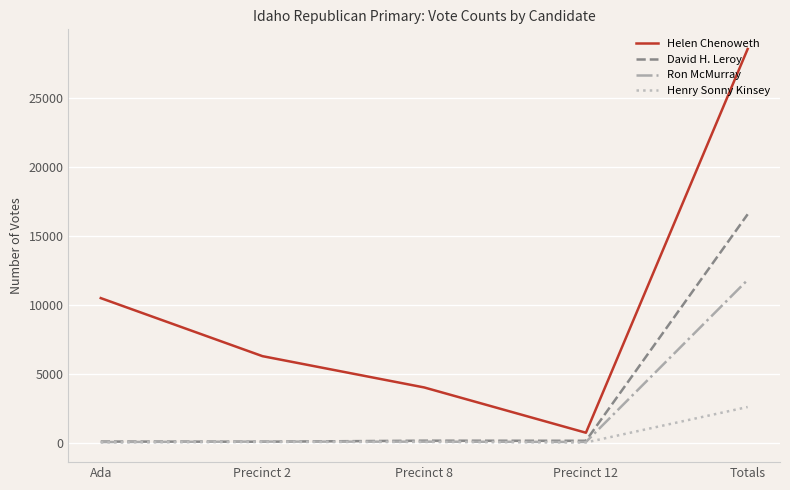

Between Ada and Totals, which series saw the biggest shift?

Helen Chenoweth